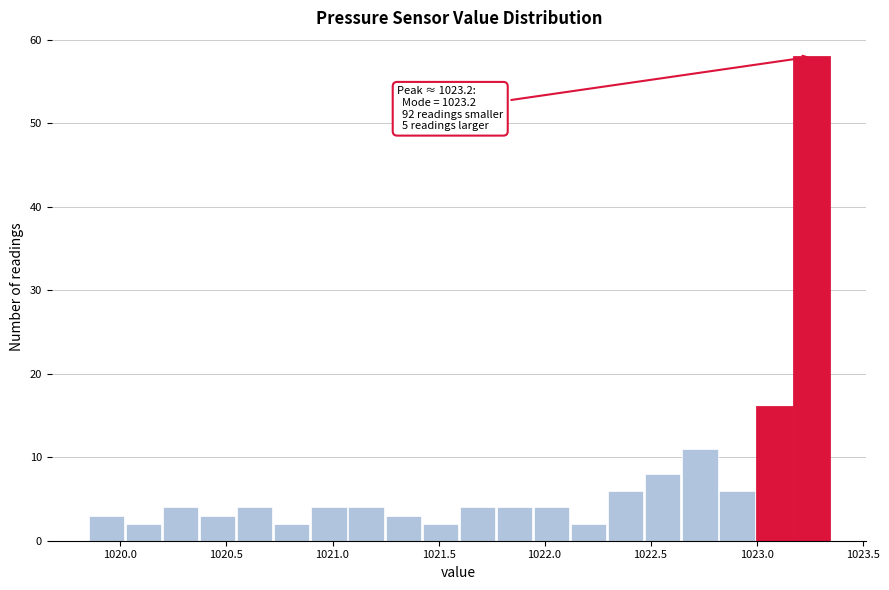

Read against the x-axis, roughly where is the centre of the tallest bar?

1023.25